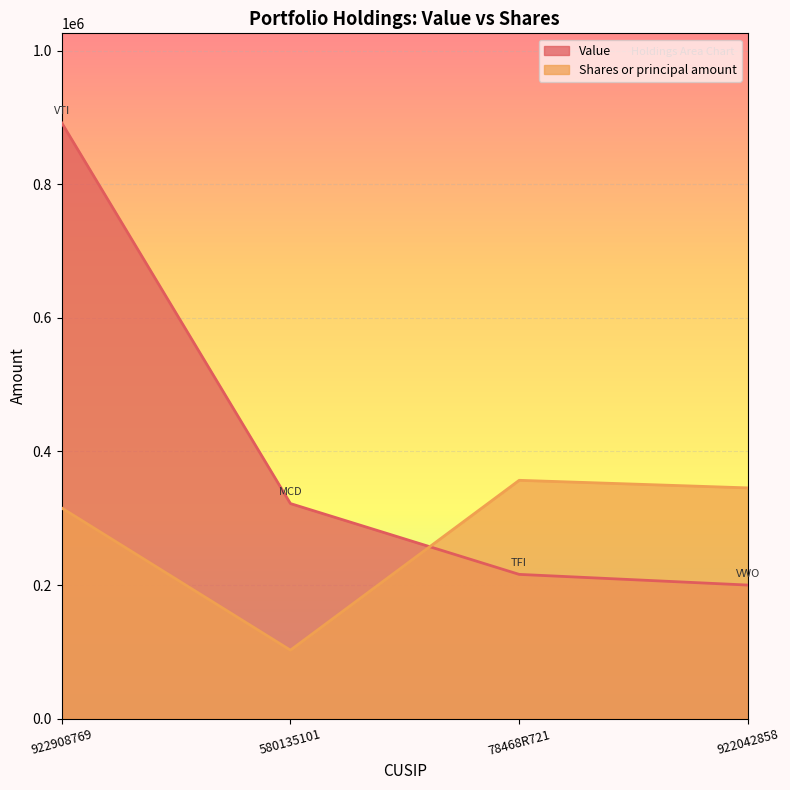

Which category has the lowest value across all series?

580135101